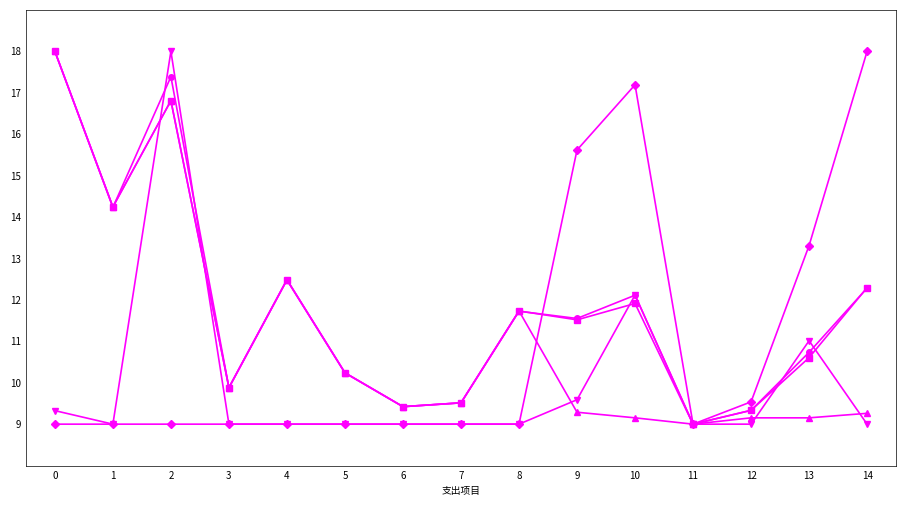

What is the spread (max minus min) of values at 6?

0.4